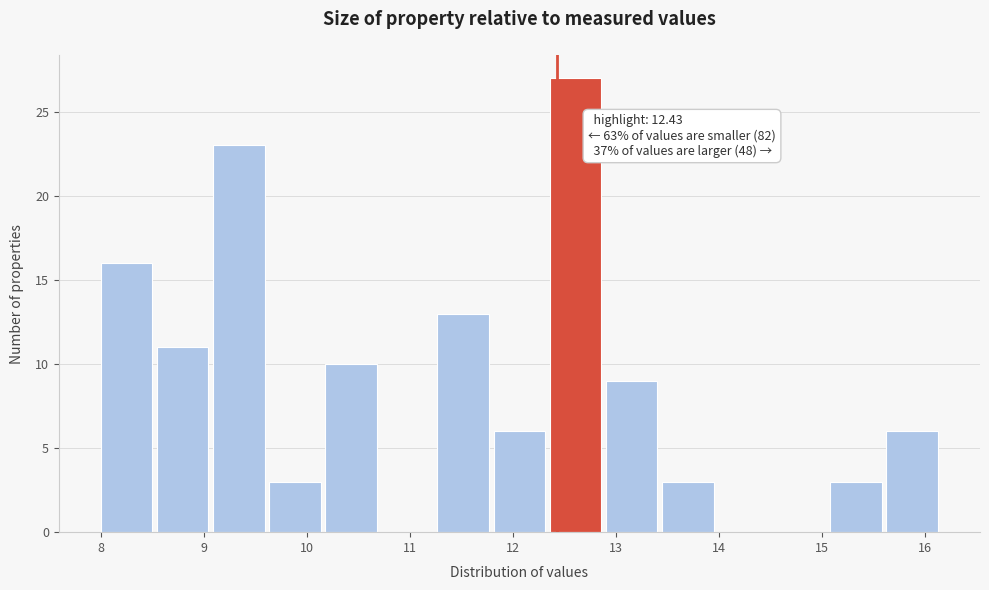

Which range on the x-axis has the tallest bar?

12.4 to 12.9